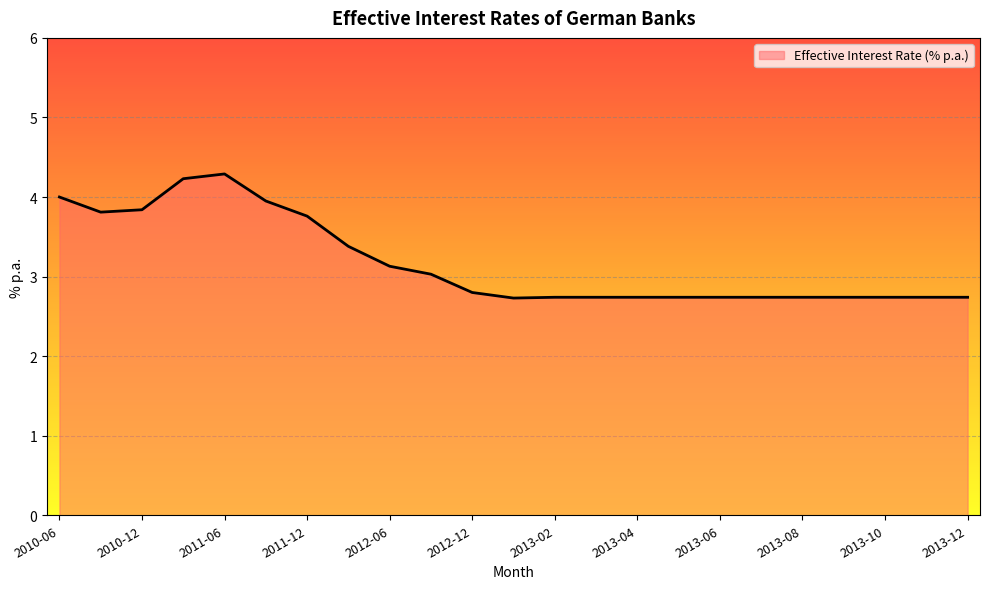

What is the difference between the maximum and minimum values?

1.6